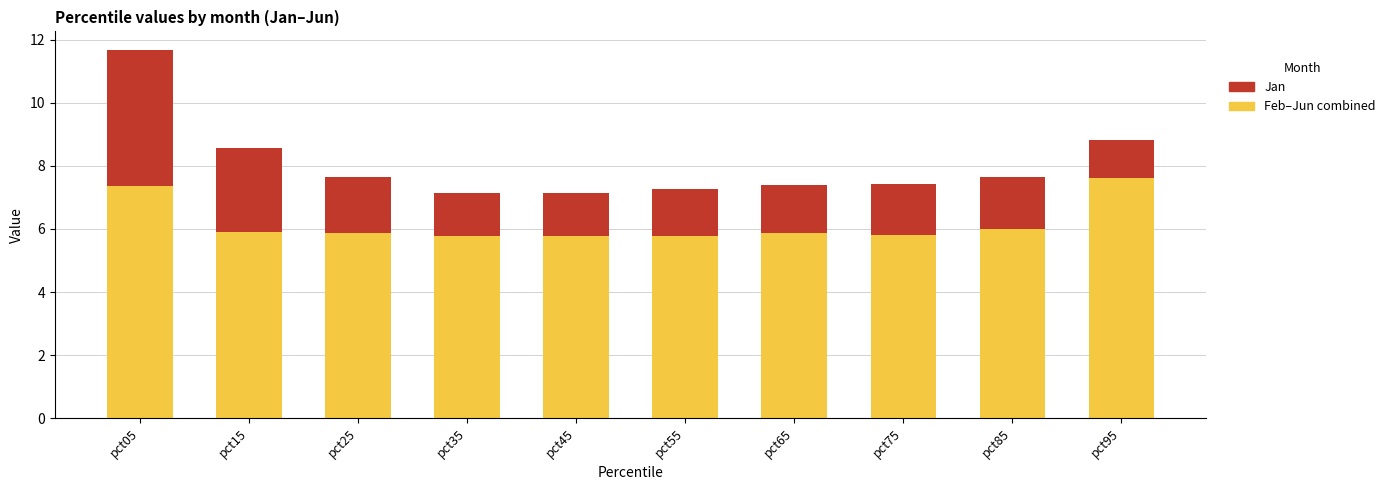

At which category is the sum across all series the highest?

pct05